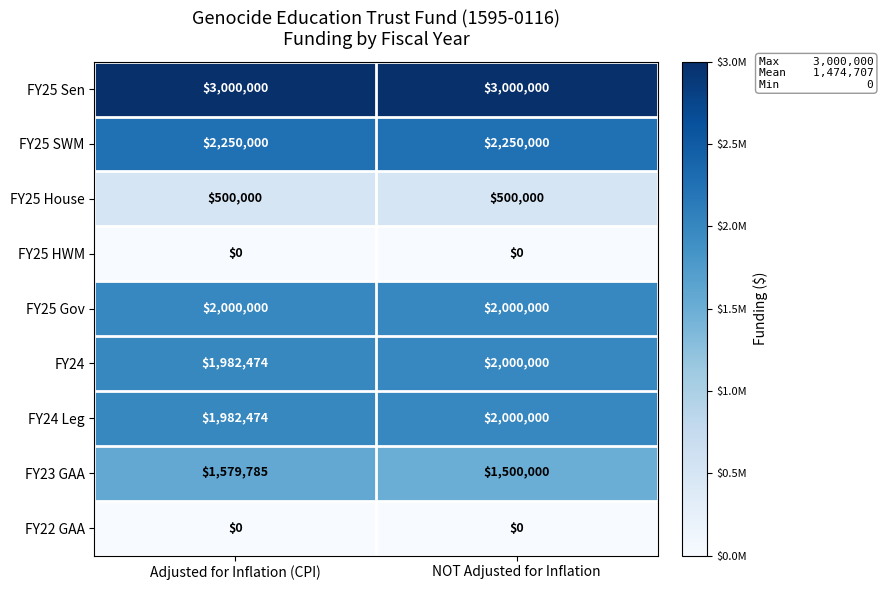

The FY25 Gov series shows 2000000 at NOT Adjusted for Inflation. True or false?

True